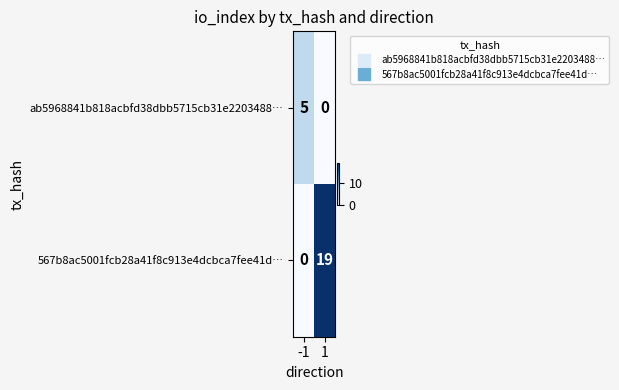

Reading left to right, what are all the values shown in this chart?

ab5968841b818acbfd38dbb5715cb31e2203488…: -1=5	1=0
567b8ac5001fcb28a41f8c913e4dcbca7fee41d…: -1=0	1=19